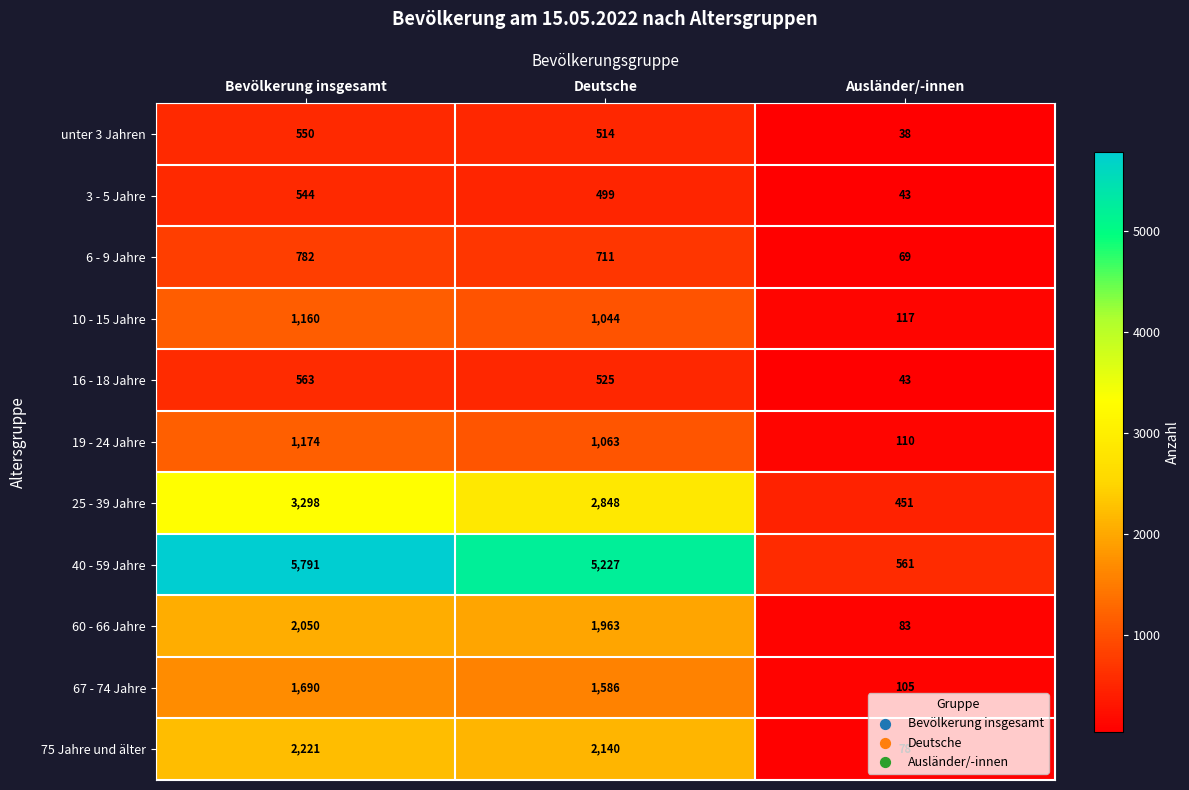

Which category has the highest value in the 75 Jahre und älter series?

Bevölkerung insgesamt